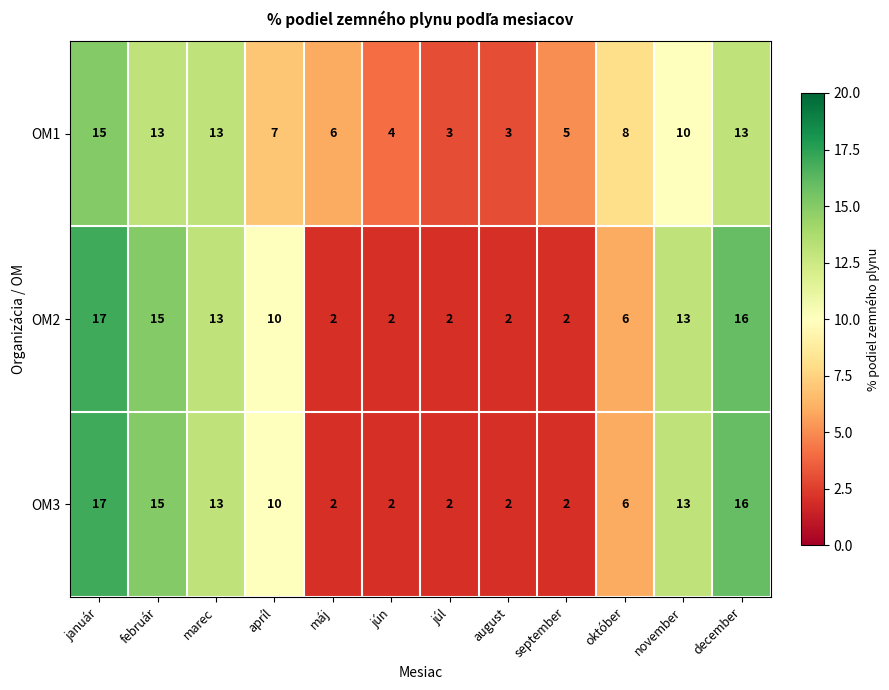

The value of OM1 at február is 13. True or false?

True